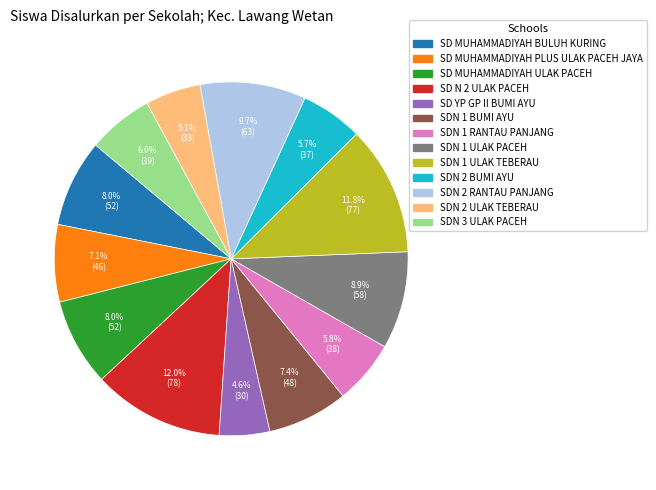

What is the ratio of the value at SDN 2 ULAK TEBERAU to the value at SDN 2 RANTAU PANJANG?

0.5